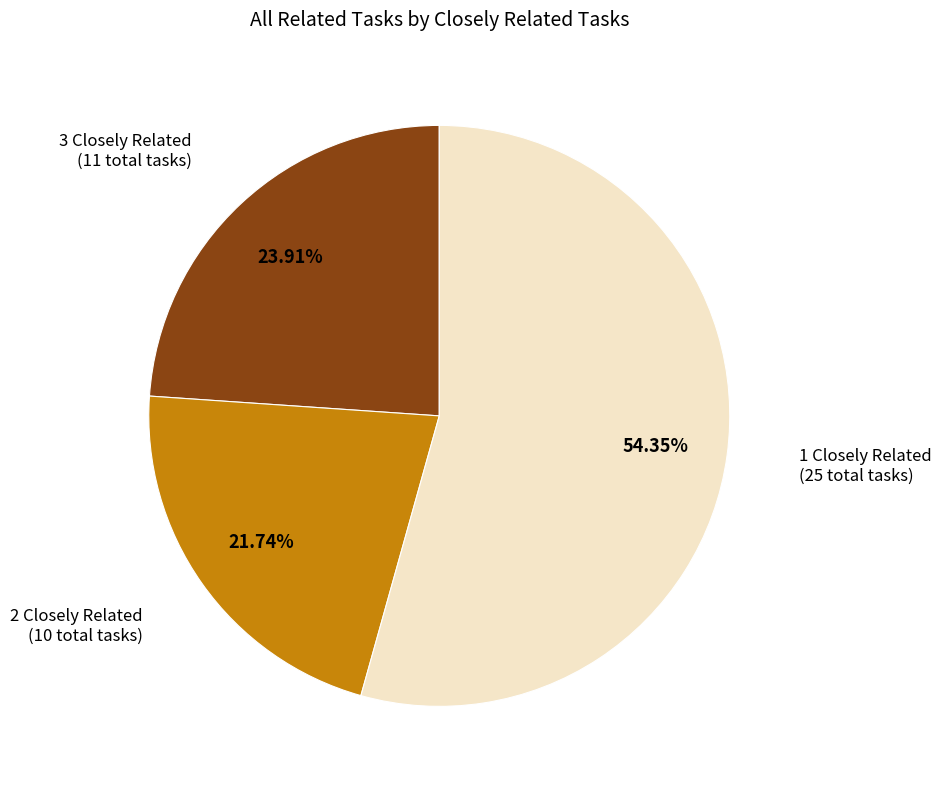

Does any single category account for the majority?

Yes